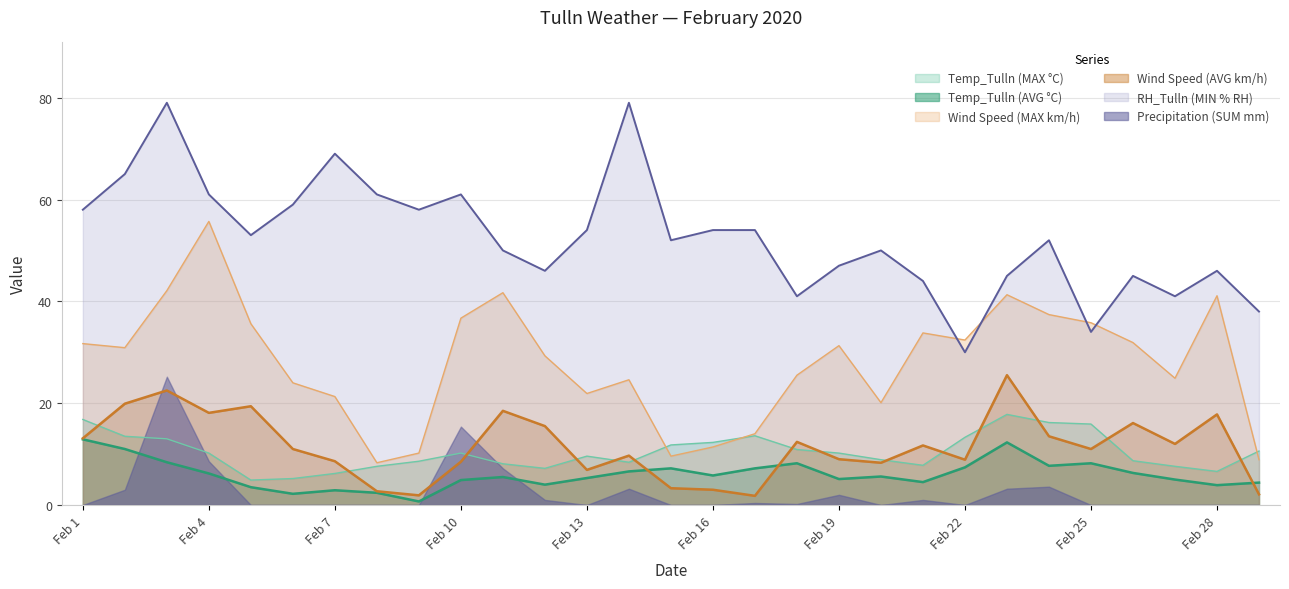

The value of Wind Speed (AVG km/h) at Feb 1 is 21.9. True or false?

False